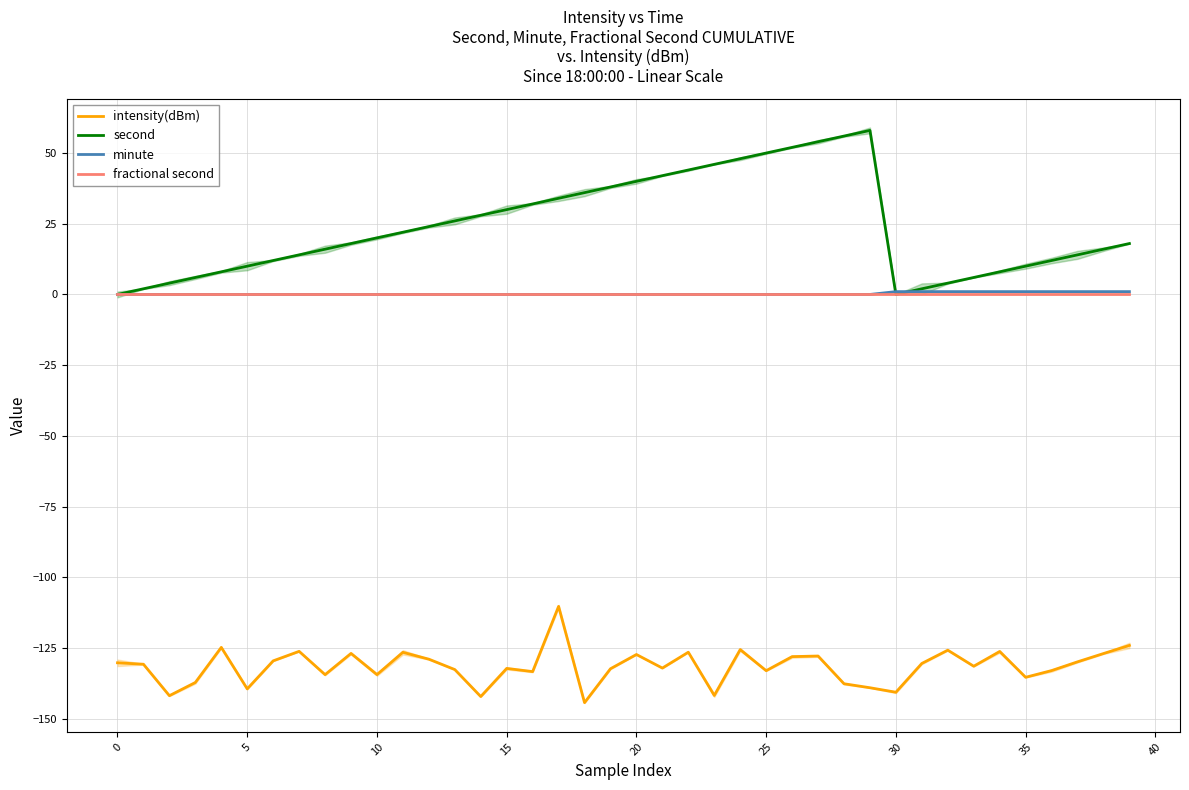

Is the value of minute at 16 greater than the value of intensity(dBm) at 15?

Yes